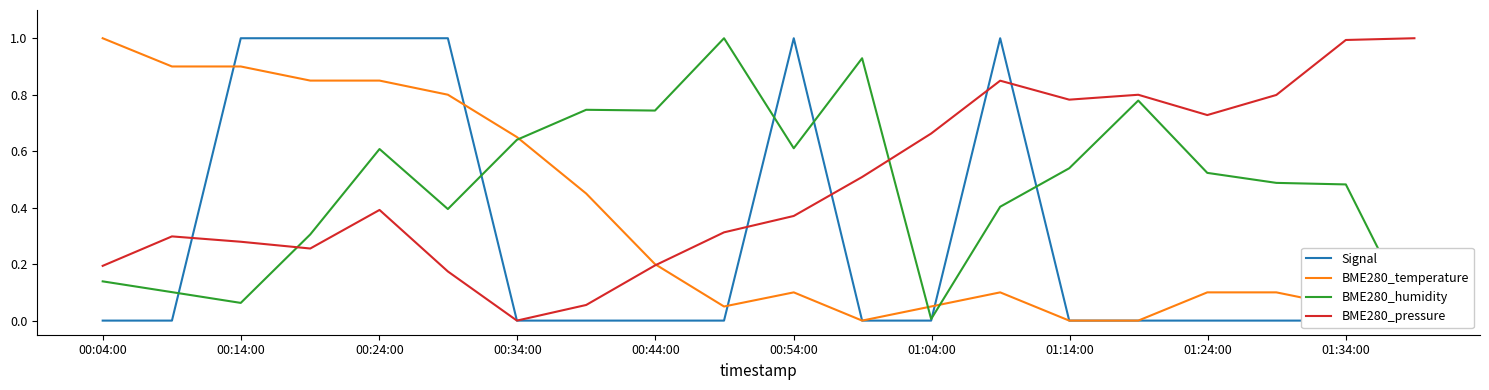

What is the maximum value for BME280_pressure?

1.0